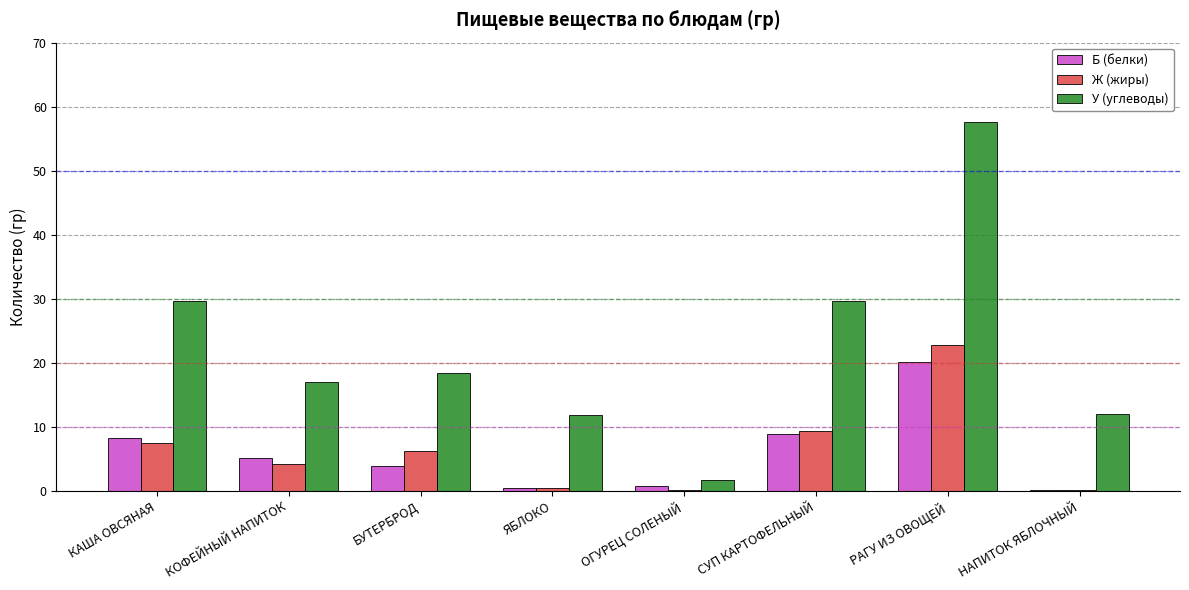

What is the highest value of the У (углеводы) series?

57.6